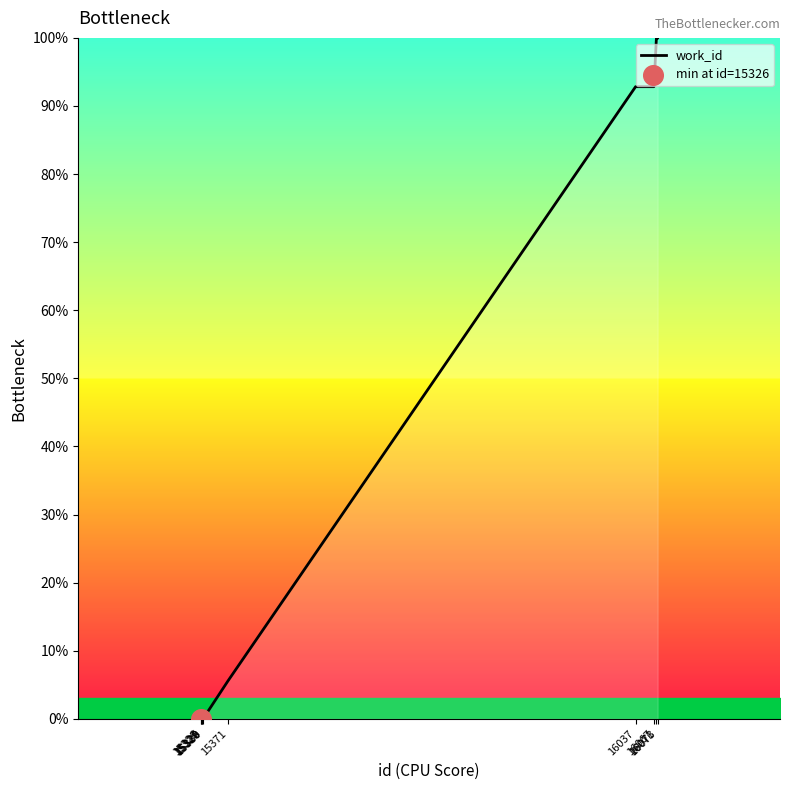

What is the change in value from 15330 to 16037?

+92.8